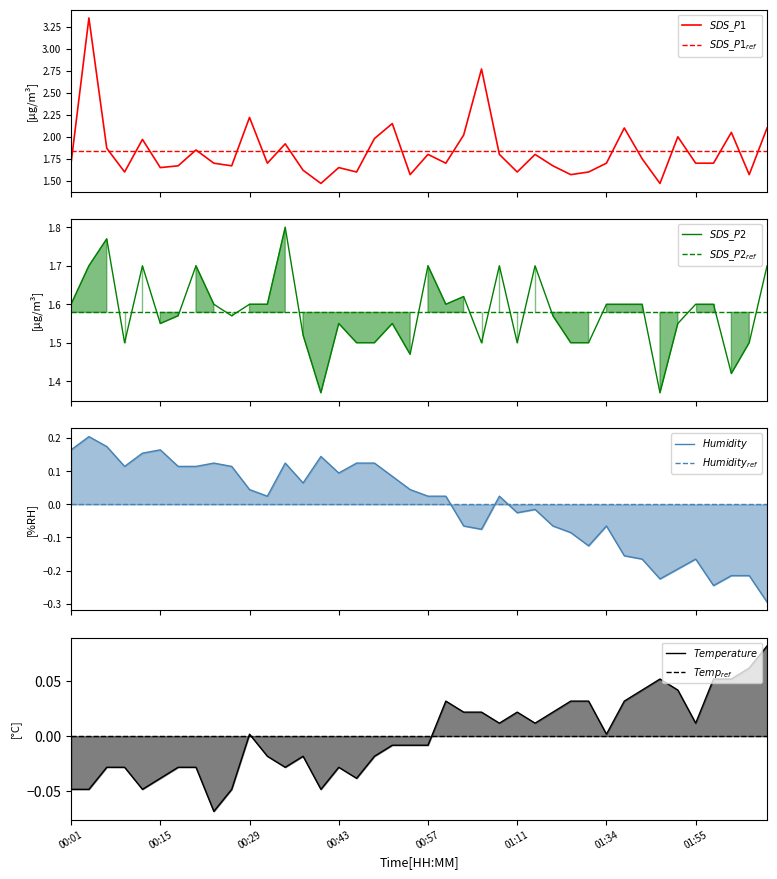

What is the smallest value displayed?

-0.3